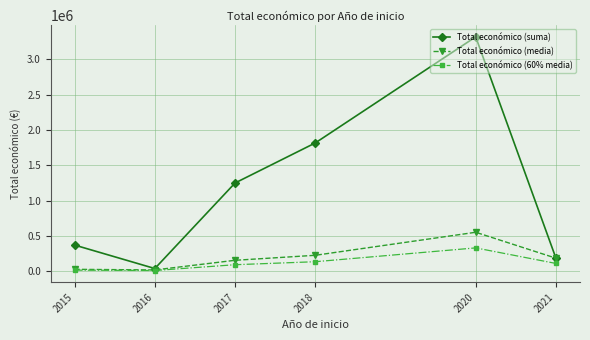

Where is the first local maximum for Total económico (media)?

2020